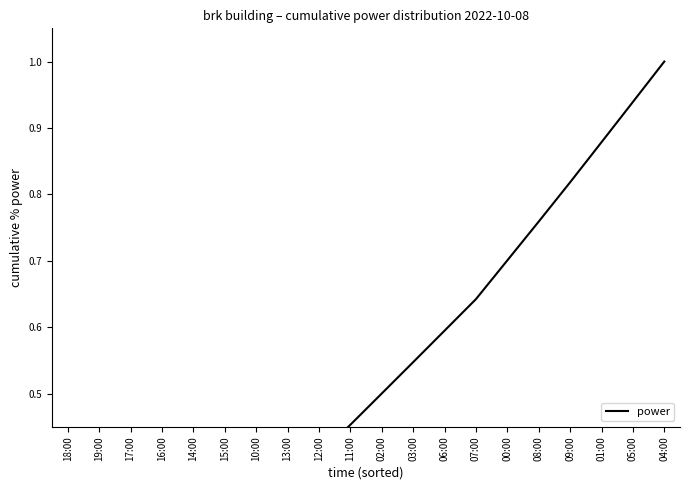

The chart shows a value of 0.5 at 03:00. True or false?

True